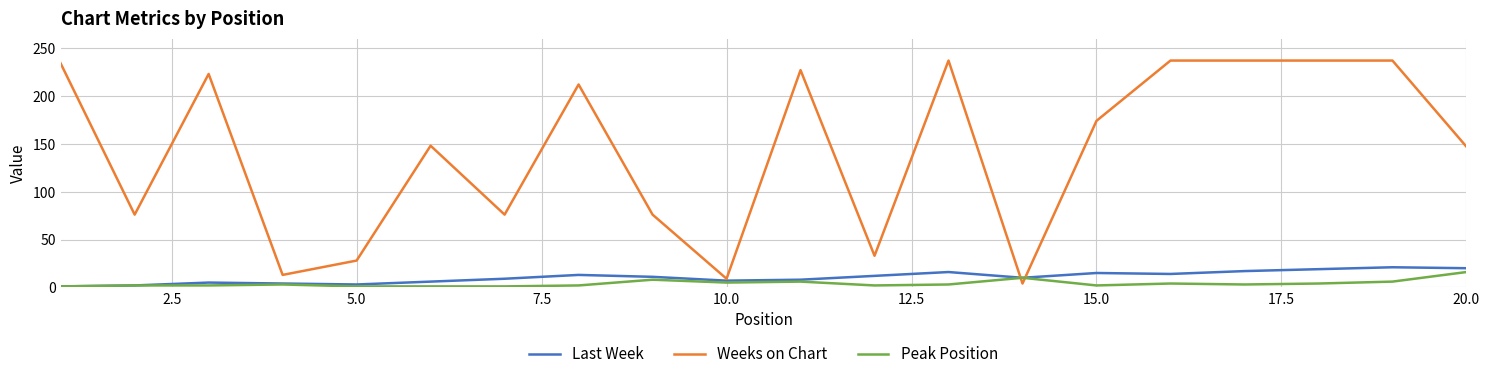

Which series has the largest total across all categories?

Weeks on Chart